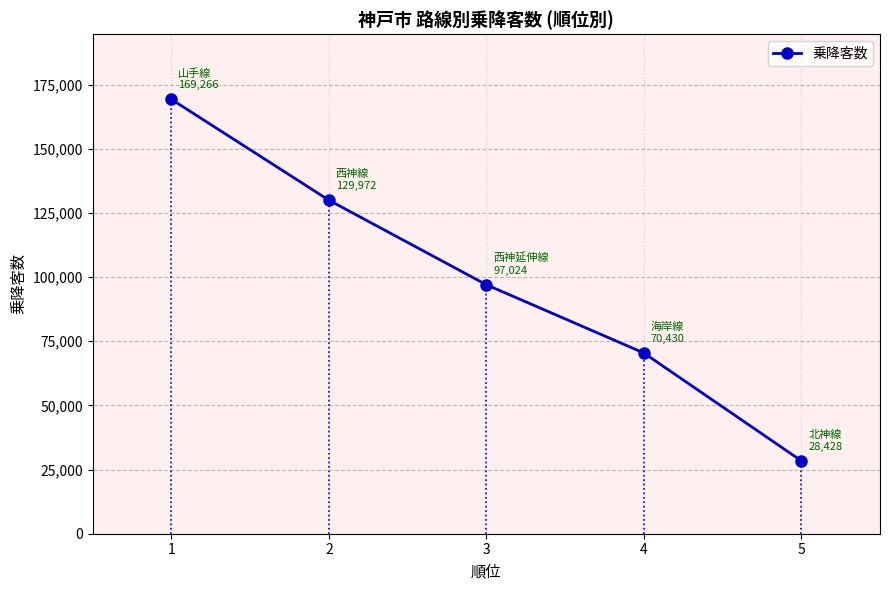

What is the minimum value shown in the chart?

28428